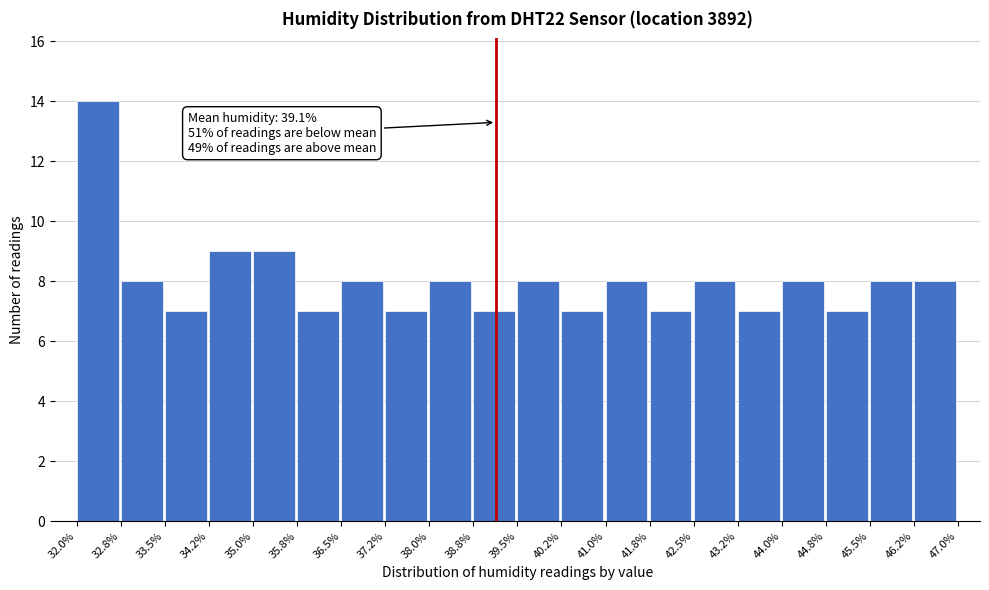

Over which range of the x-axis is the bar tallest?

32.0% to 32.8%